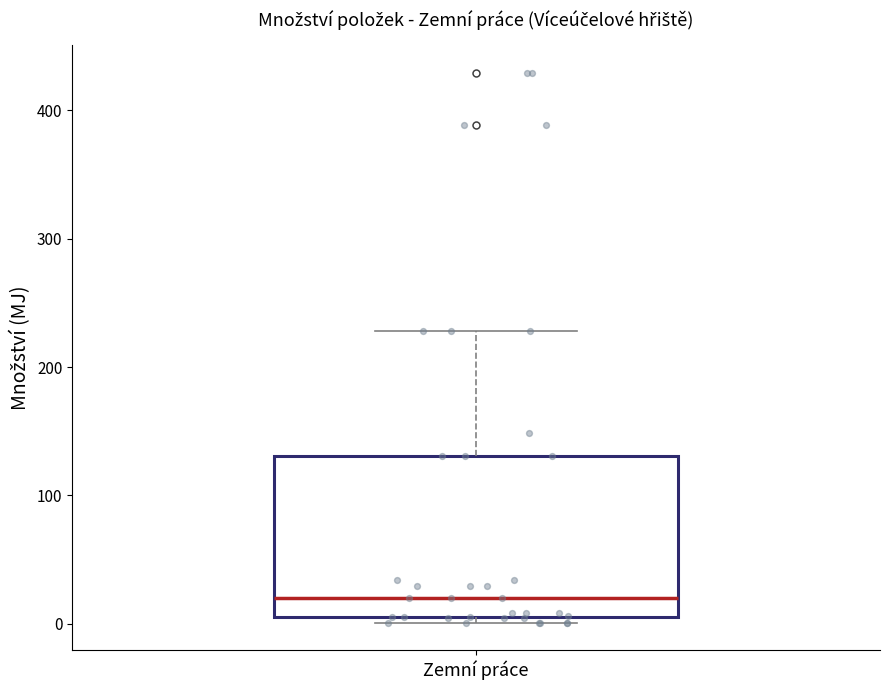

Where is the lower edge of the box for Zemní práce on the y-axis? The values are not printed on the chart, so give them approximately, as read against the axis.

10